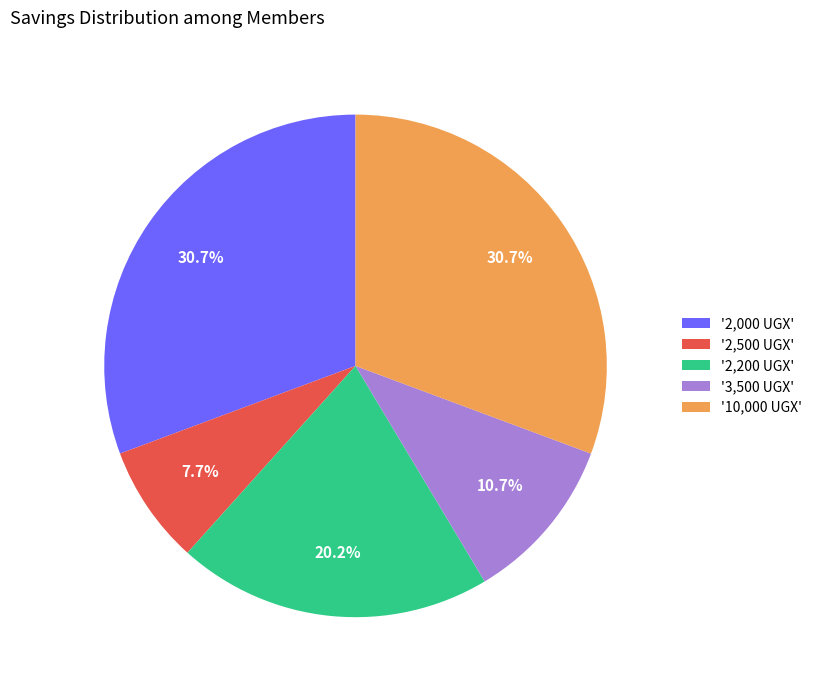

How much of the chart is everything except '2,500 UGX'?

92.3%